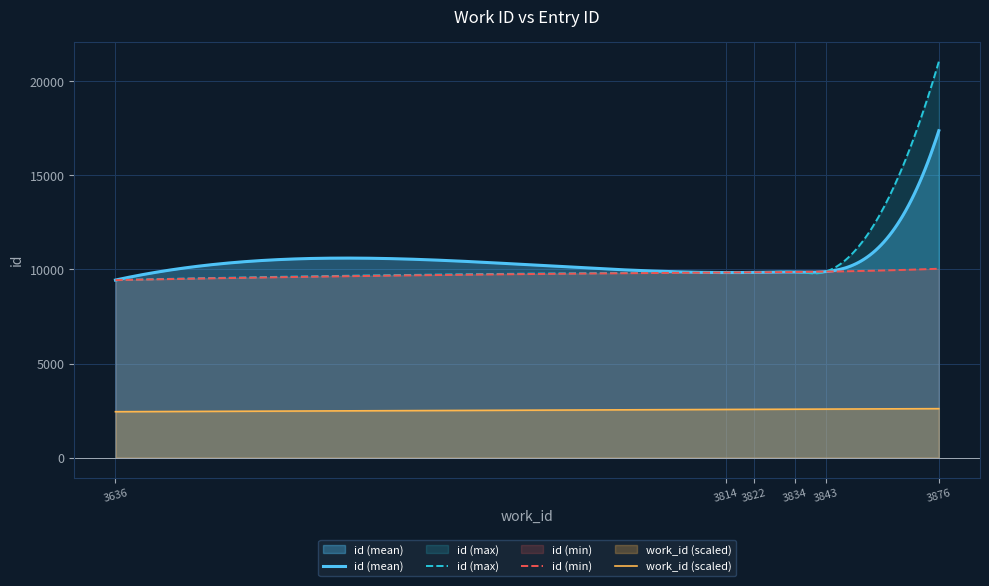

What is the minimum value for id (min)?

9436.0